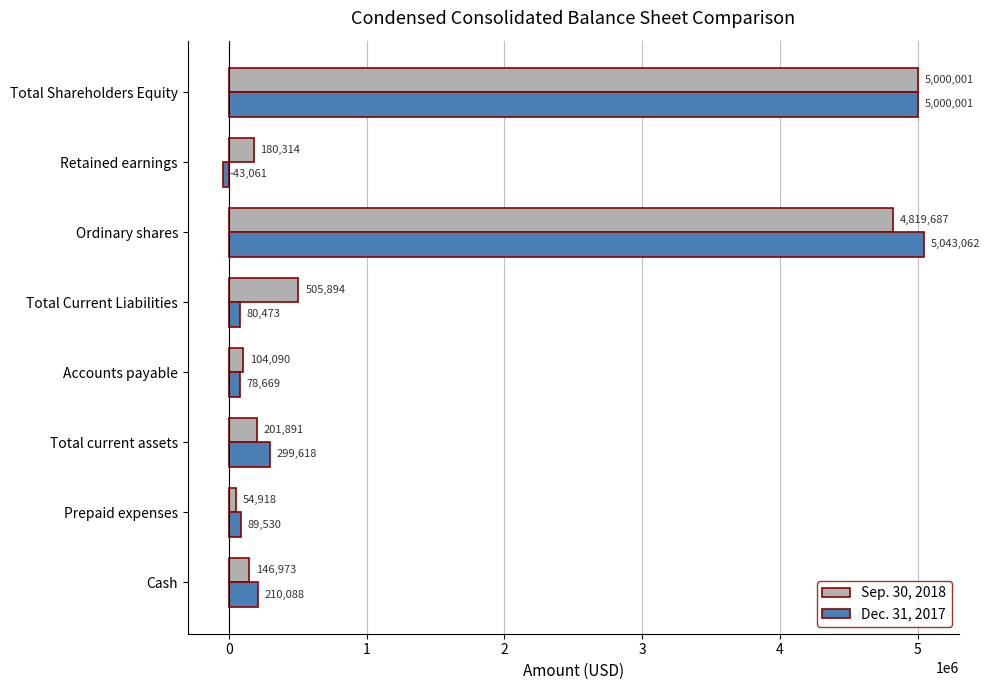

What is the difference between the second highest and minimum values in the Dec. 31, 2017 series?

5043062